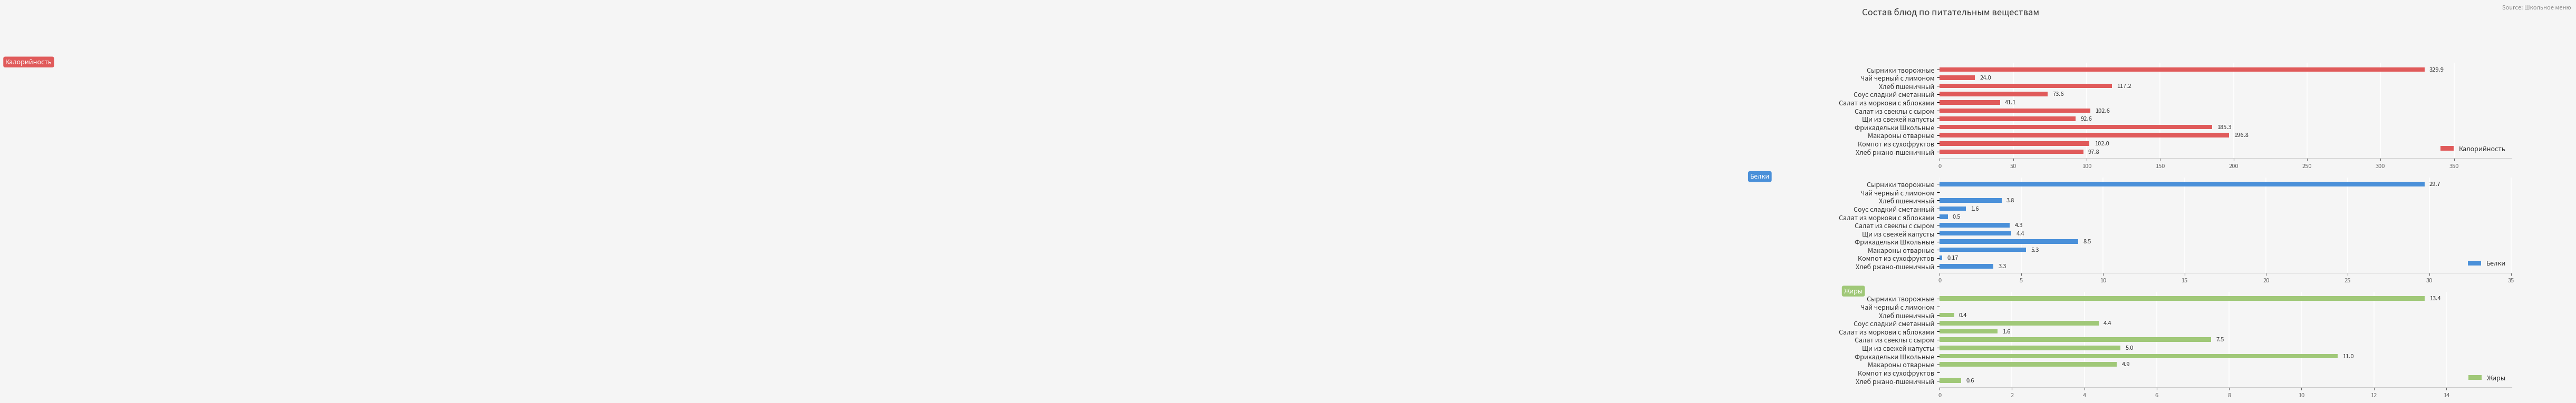

How many groups of bars are there?

11